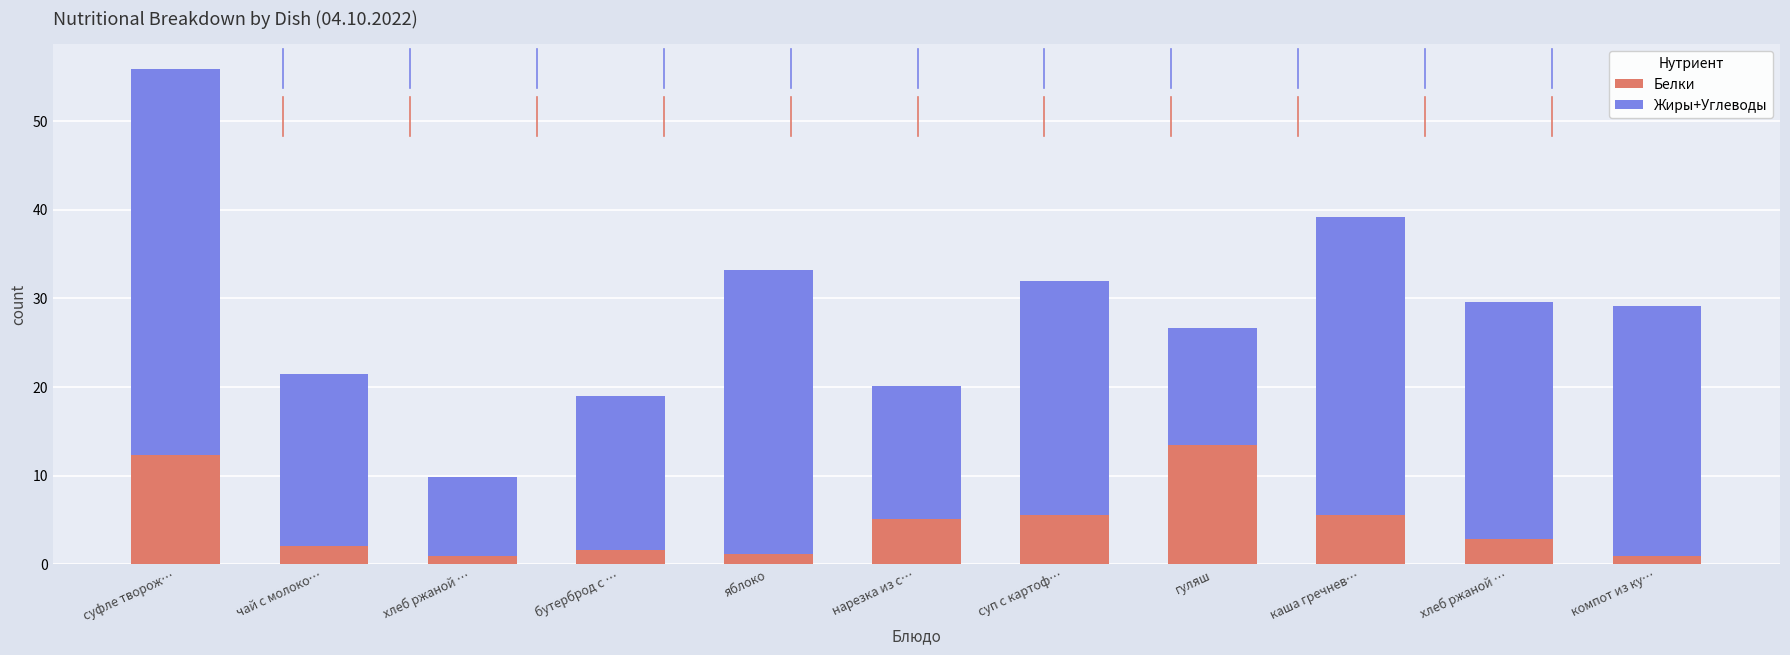

Rank the series by their average value, from highest to lowest.

Жиры+Углеводы, Белки